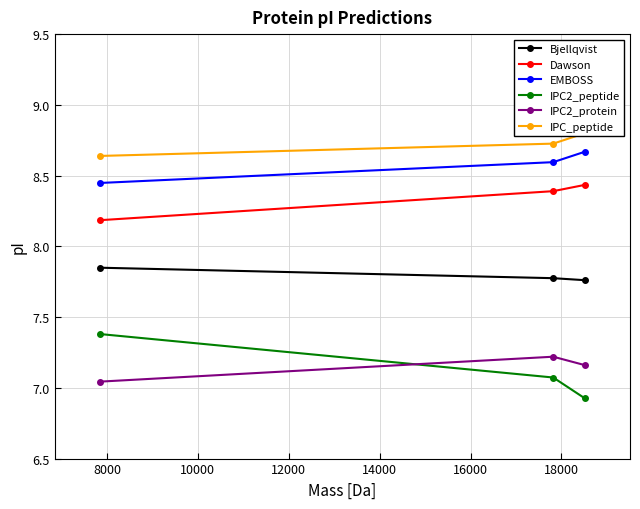

Reading left to right, transcribe all the data shown in this chart.

Bjellqvist: 7.8	7.8	7.8
Dawson: 8.2	8.4	8.4
EMBOSS: 8.4	8.6	8.7
IPC2_peptide: 7.4	7.1	6.9
IPC2_protein: 7.0	7.2	7.2
IPC_peptide: 8.6	8.7	8.8